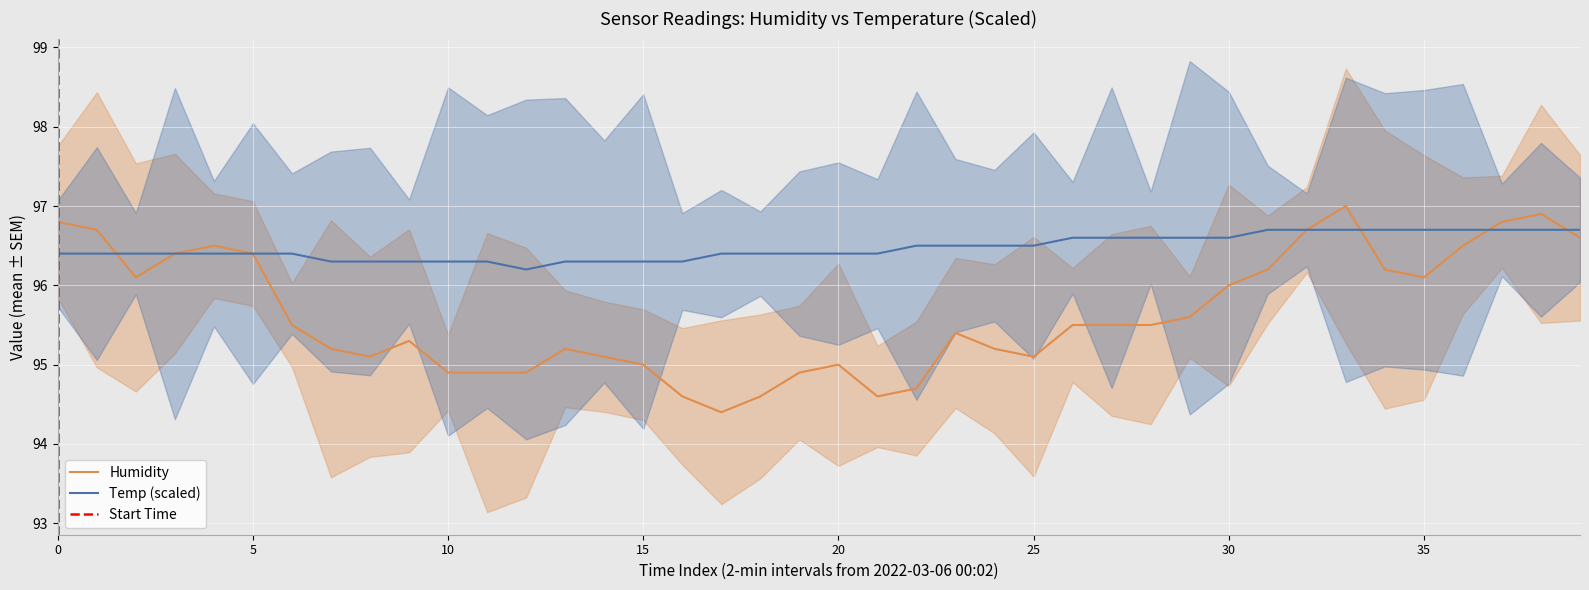

Is it true that Humidity equals 96.4 at 5?

True